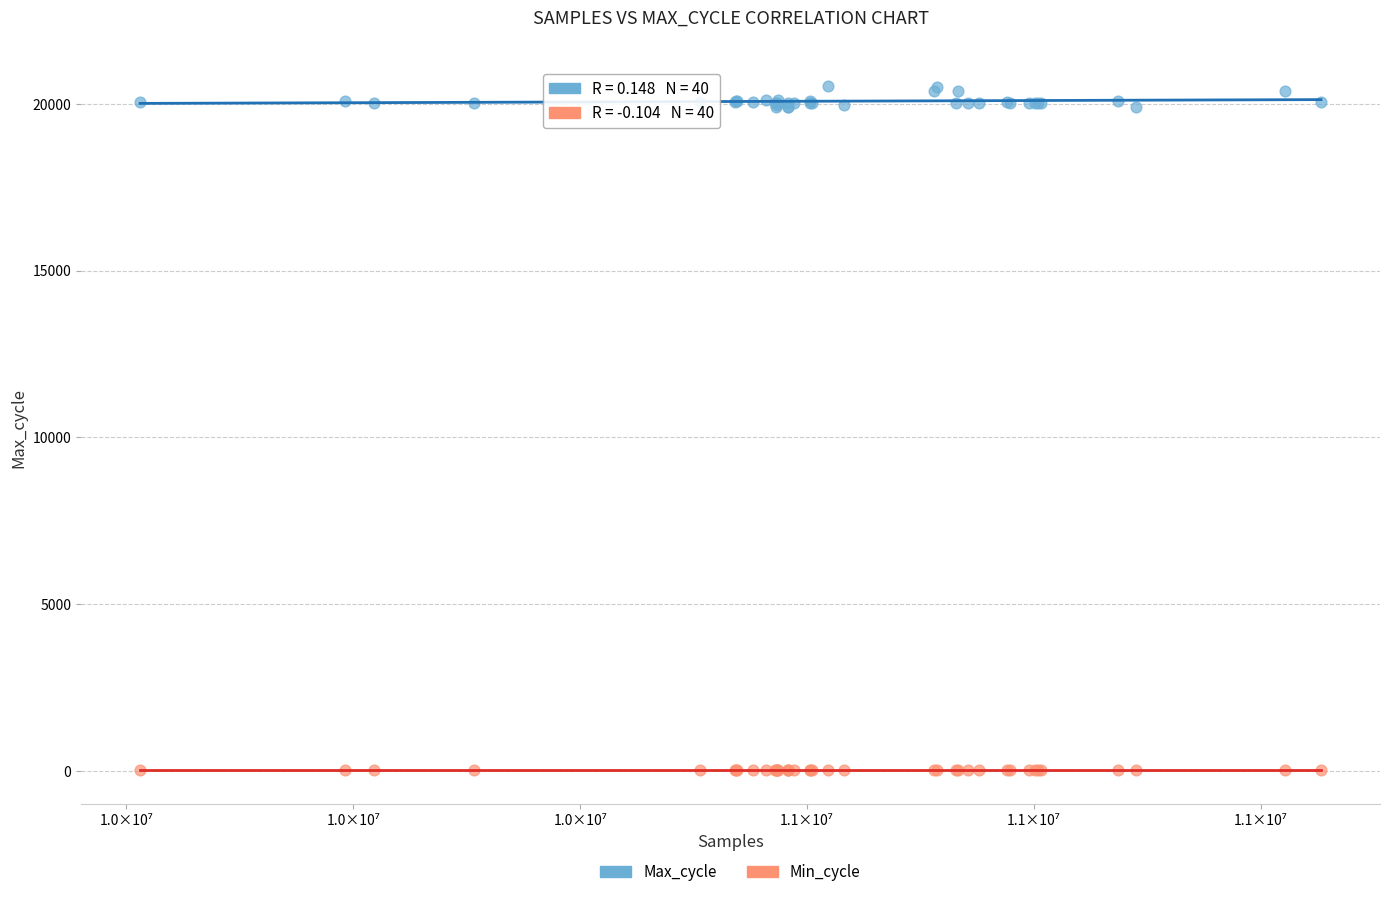

Which series contains the lowest Y value?

Min_cycle